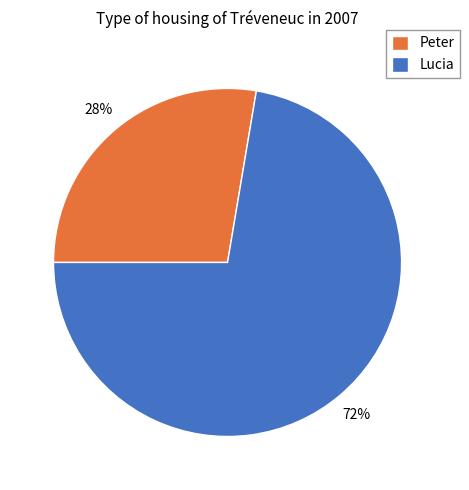

Which category has the biggest portion of the pie?

Lucia